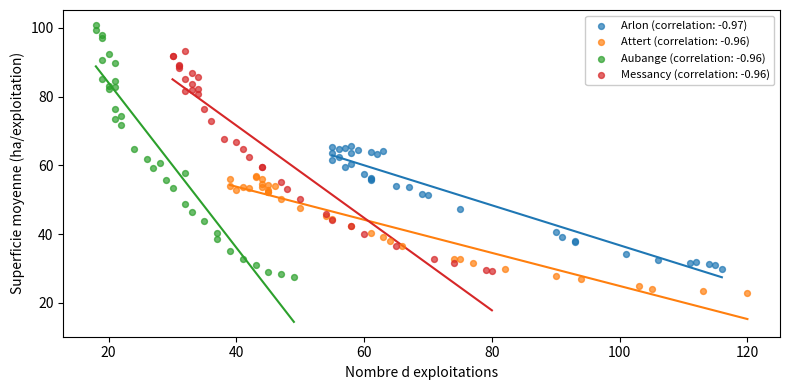

Which series has the largest Y range (max minus min)?

Aubange (correlation: -0.96)